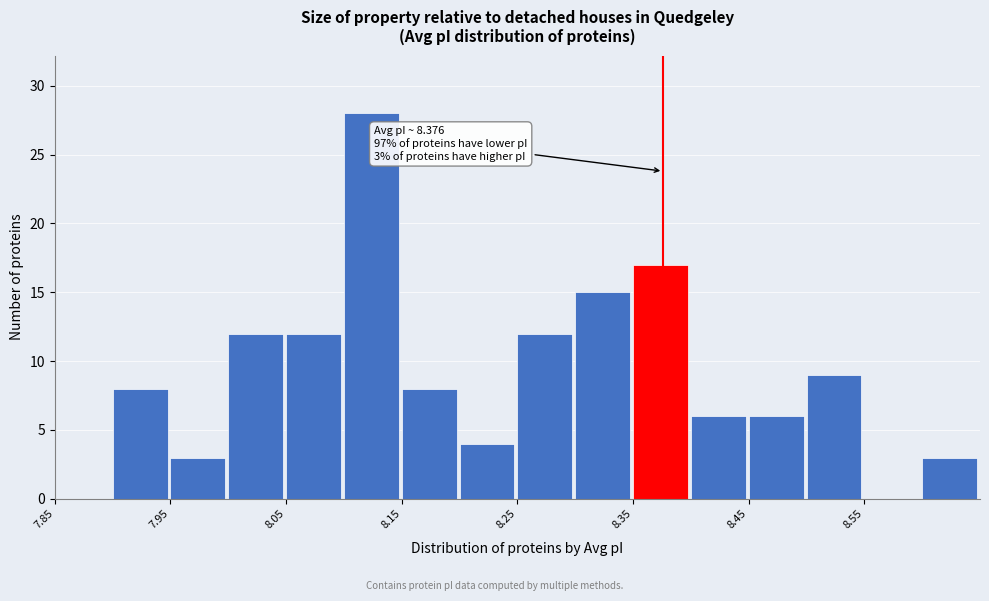

Over which range of the x-axis is the bar tallest?

8.10 to 8.15